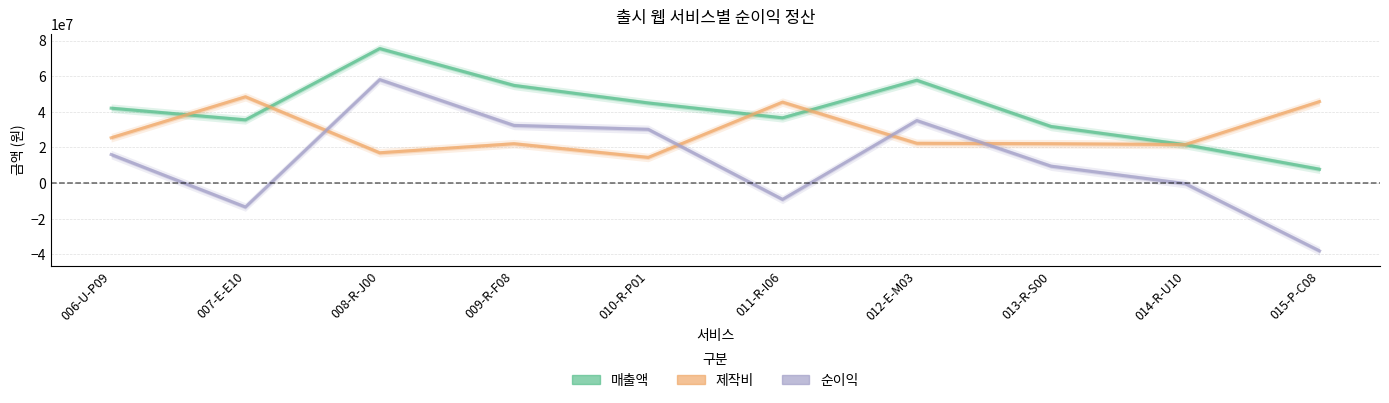

True or false: 제작비 and 순이익 cross at least once.

True